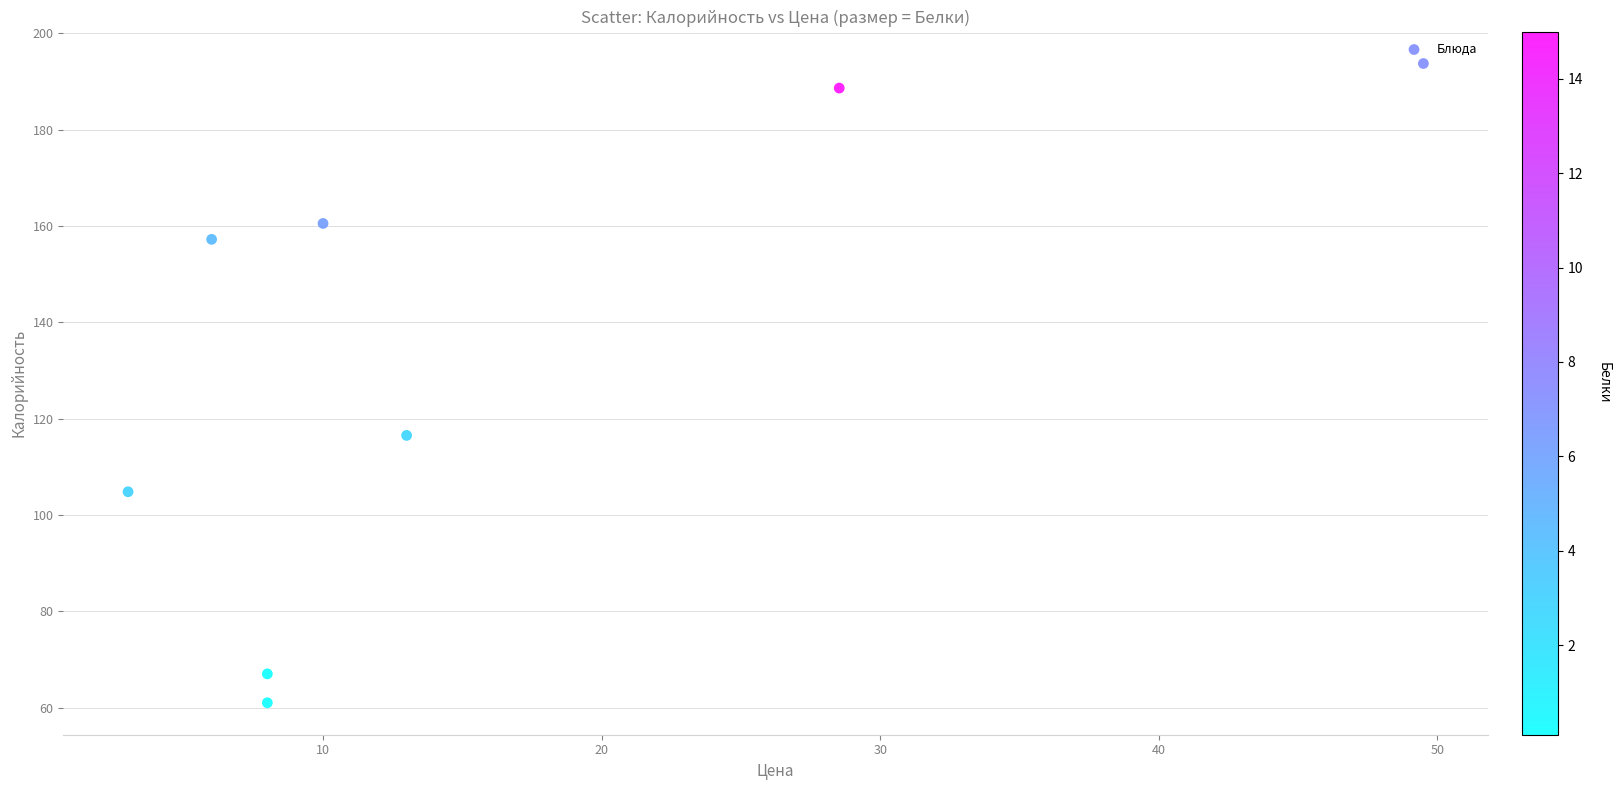

What Y value in the scatter plot is closest to 127?

116.5